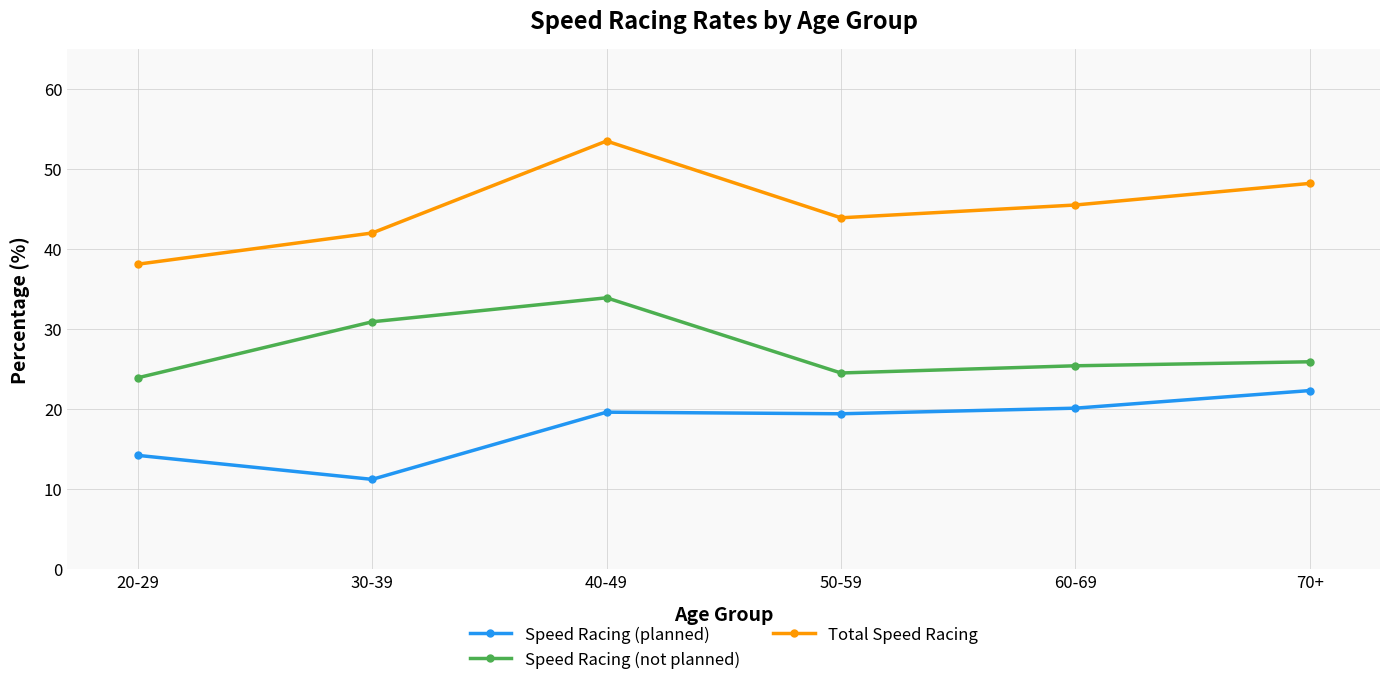

Where does the Speed Racing (not planned) series first go above 25?

30-39